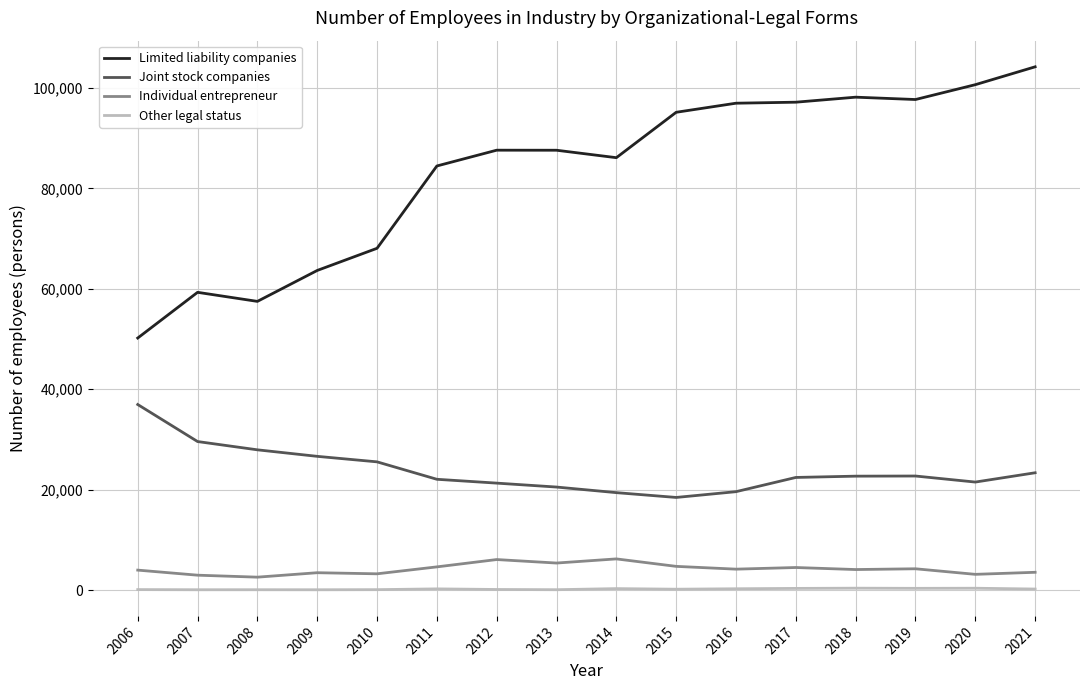

What is the spread (max minus min) of values at 2012?

87481